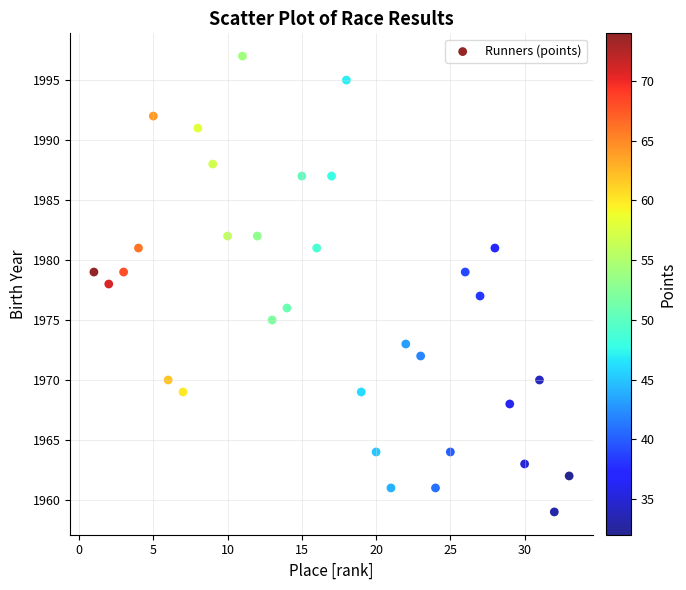

What is the range of Y values (max minus min)?

38